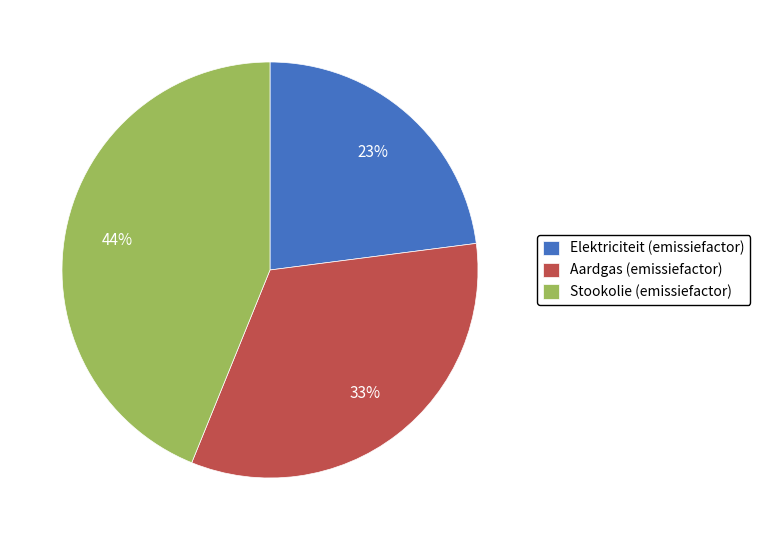

Is the sum of Elektriciteit (emissiefactor) and Aardgas (emissiefactor) greater than half?

Yes